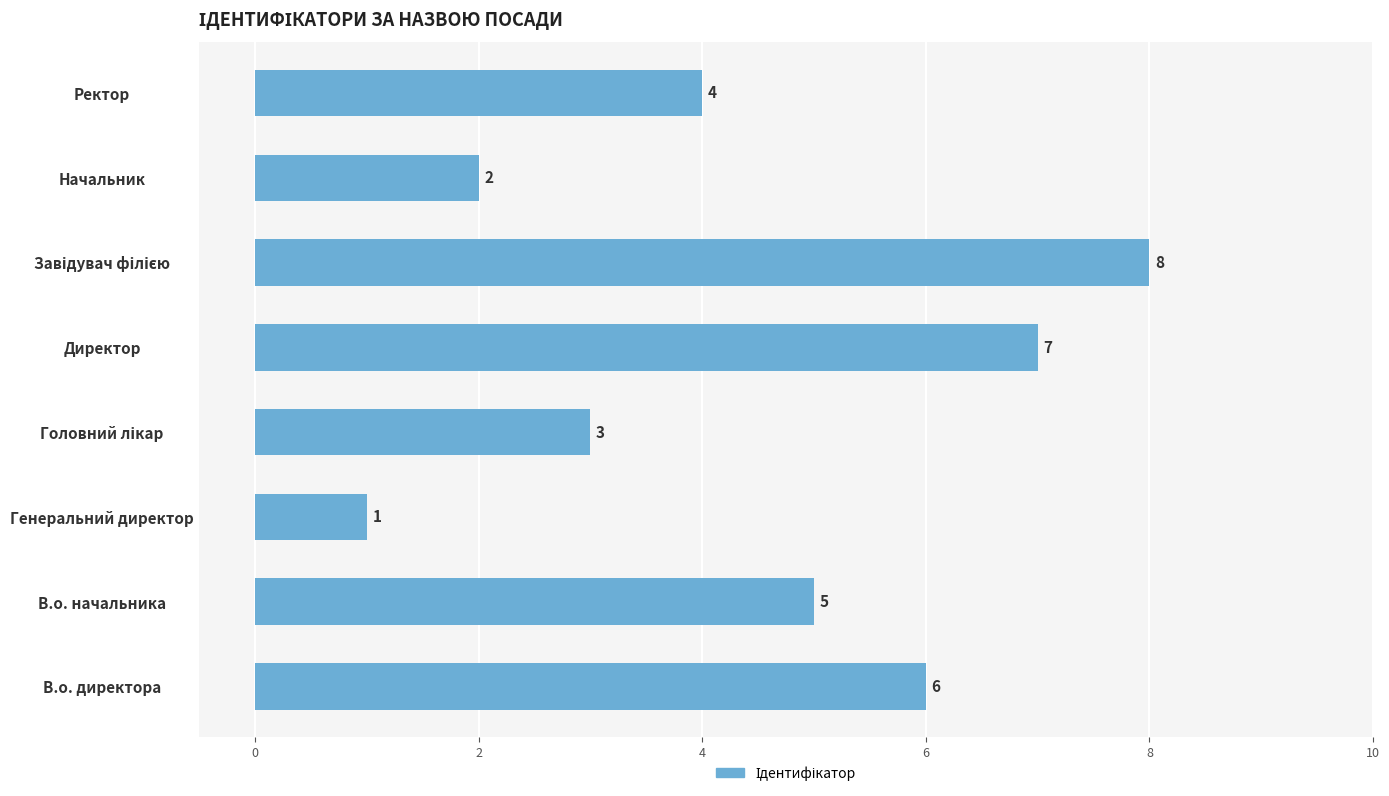

The value at Директор is 11. True or false?

False